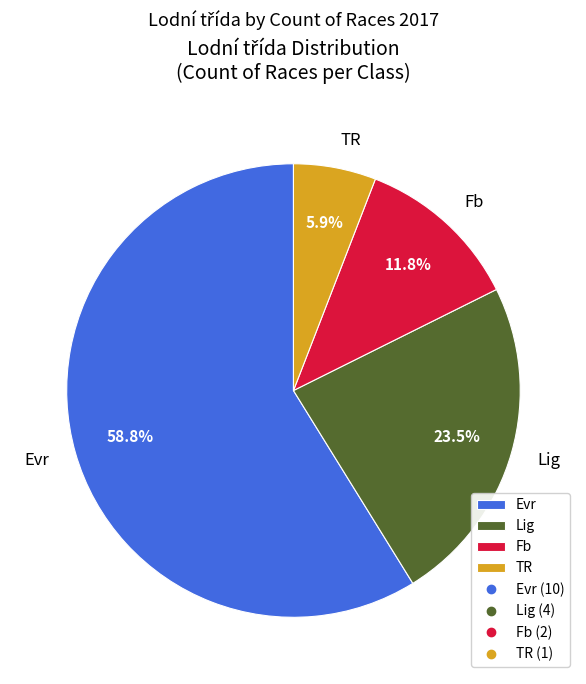

What is the smallest slice in the pie chart?

TR